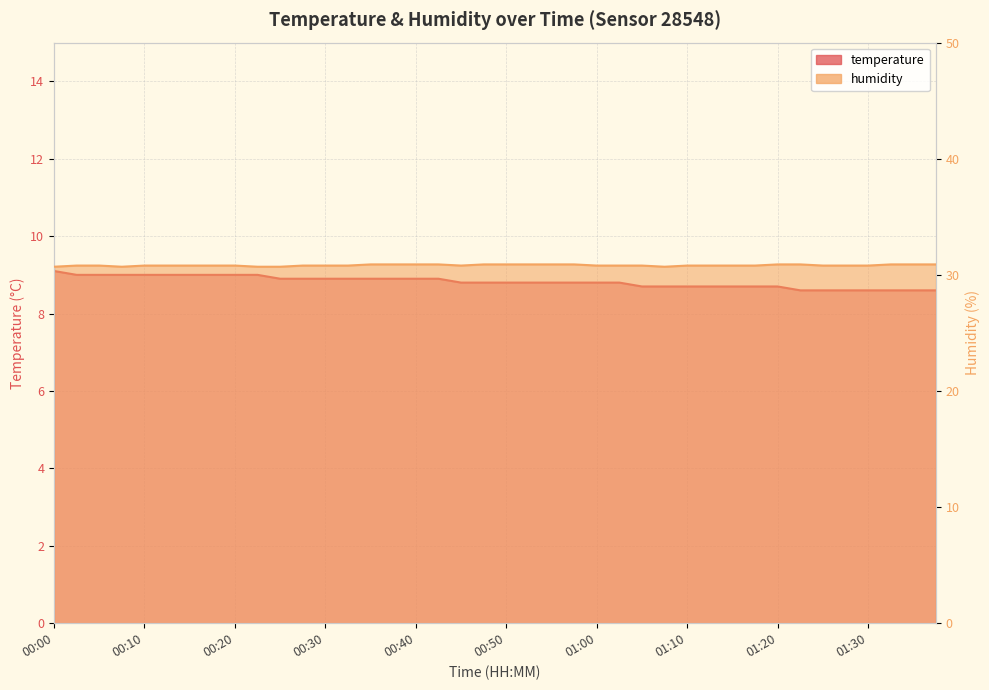

At which label is temperature closest to 8?

01:22